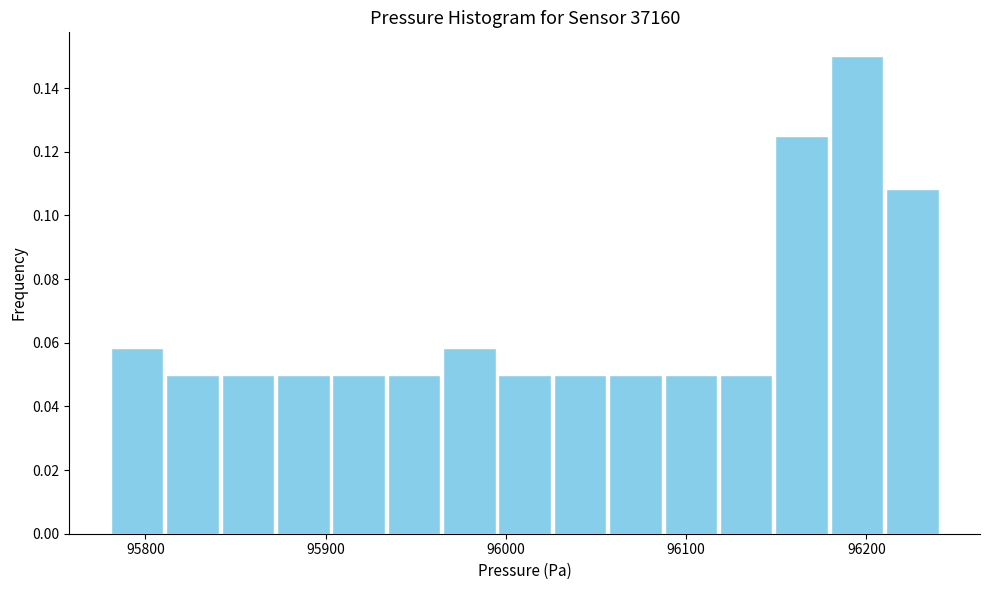

Around what value on the x-axis is the tallest bar? Give the approximate position of its centre, as read against the axis.

96190